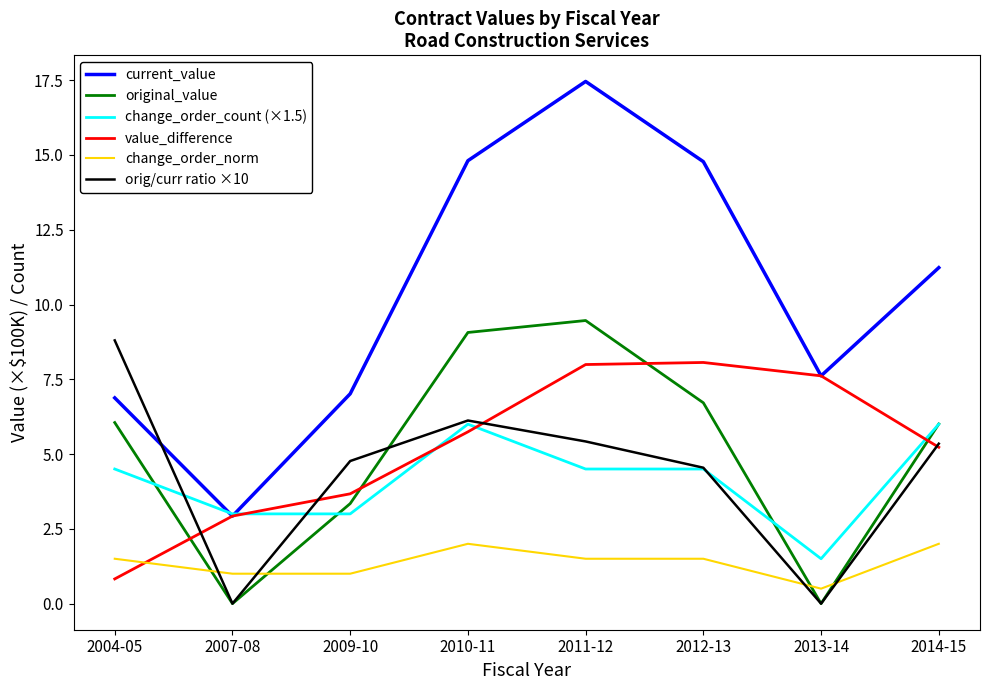

True or false: value_difference has more than 0 interior local peaks.

True